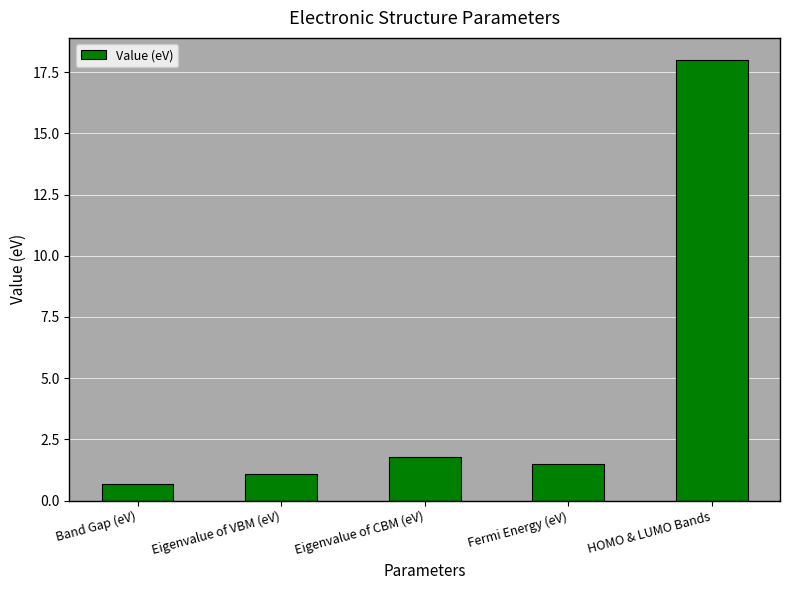

How many bars are there in total?

5